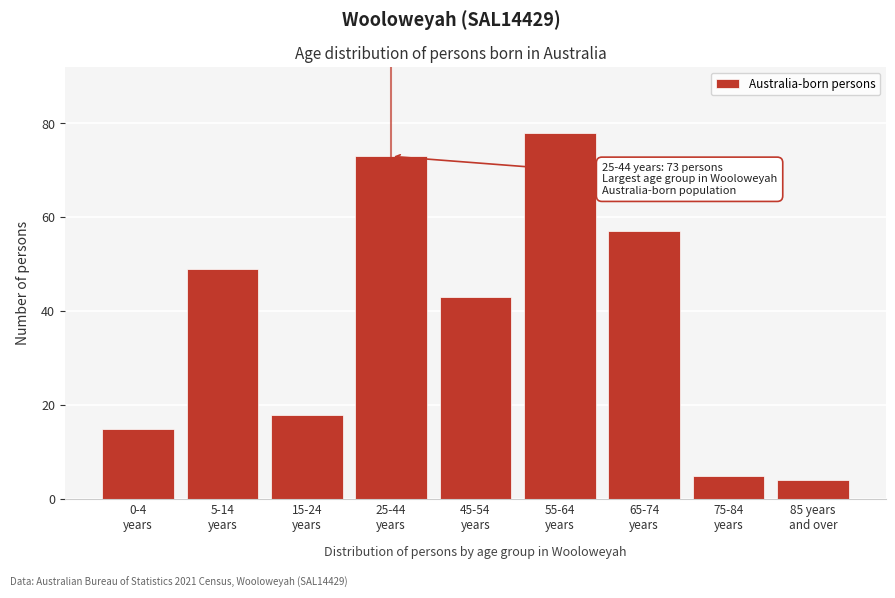

Reading left to right, transcribe all the data shown in this chart.

15	49	18	73	43	78	57	5	4